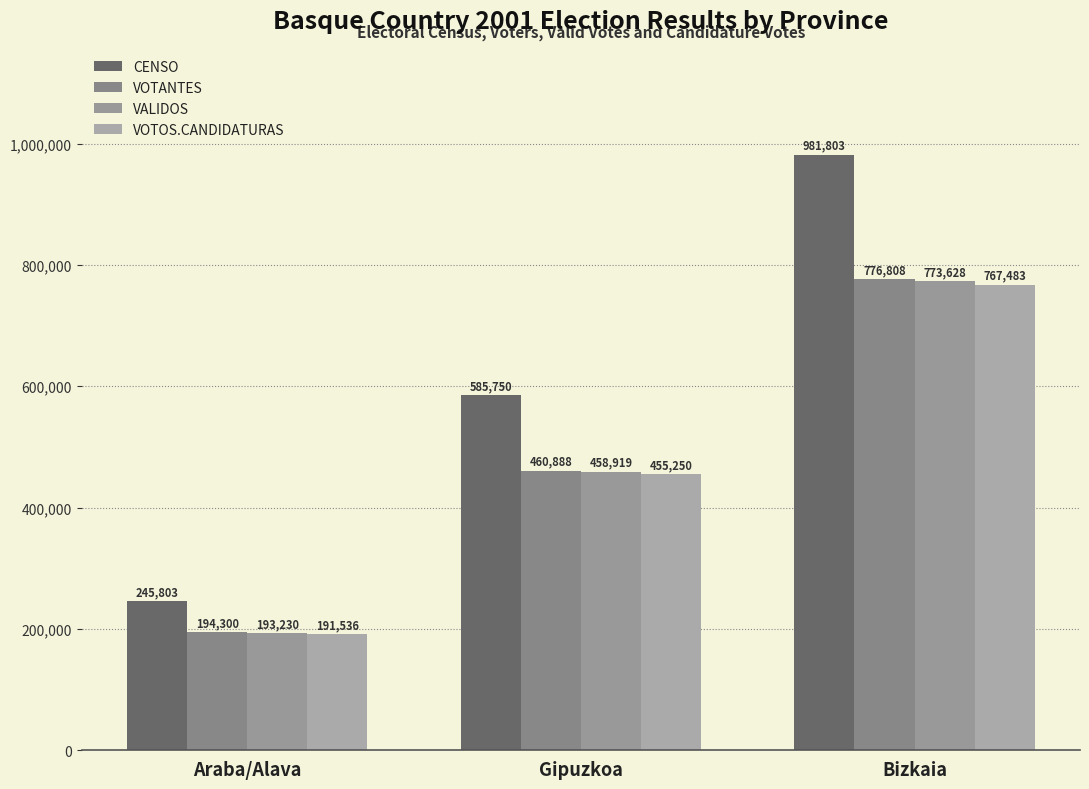

Which series has the widest spread of values?

CENSO